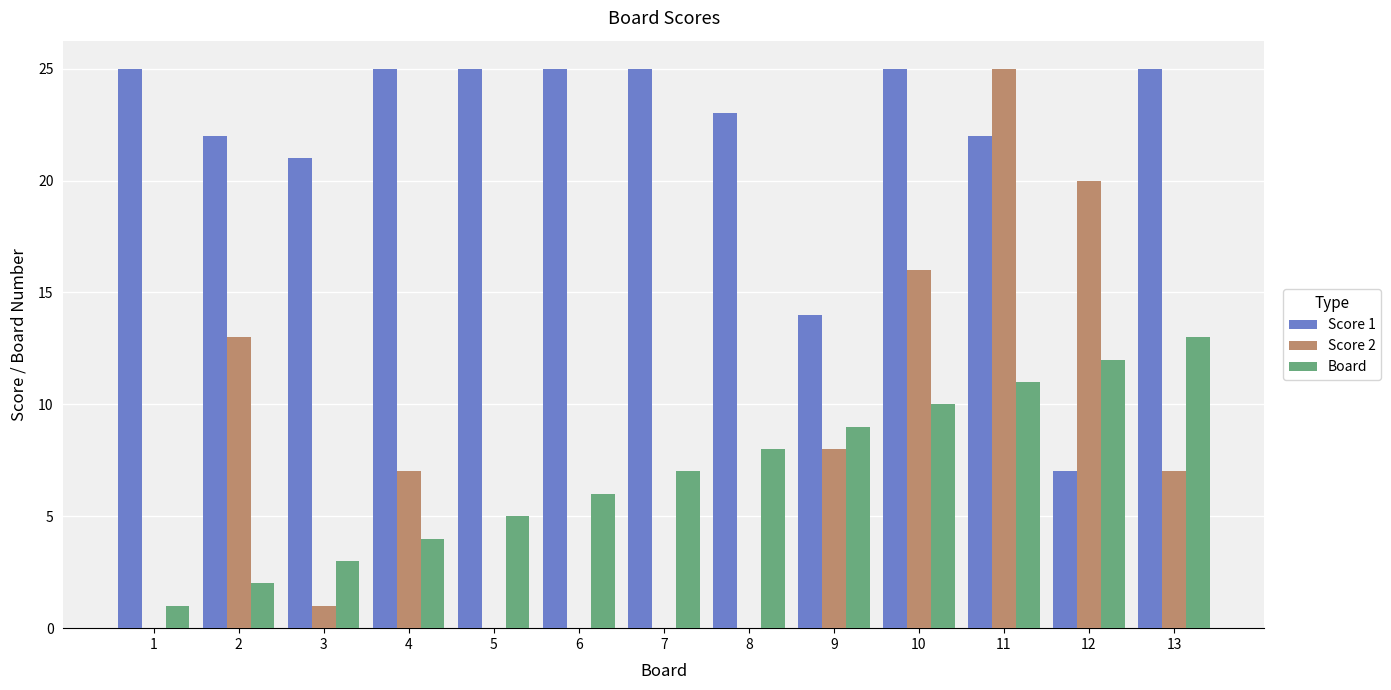

Is it true that Score 1 equals 41 at 1?

False